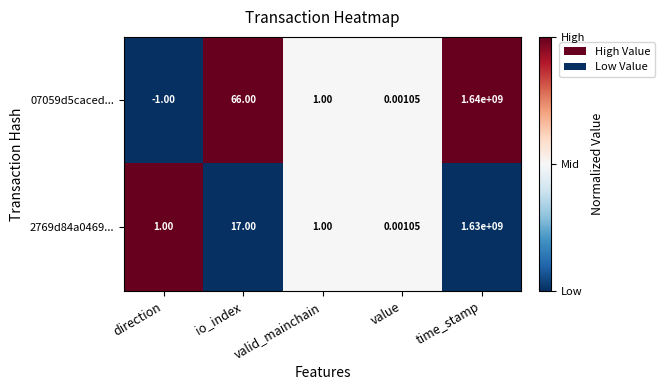

Which series has the largest total across all categories?

07059d5caced...